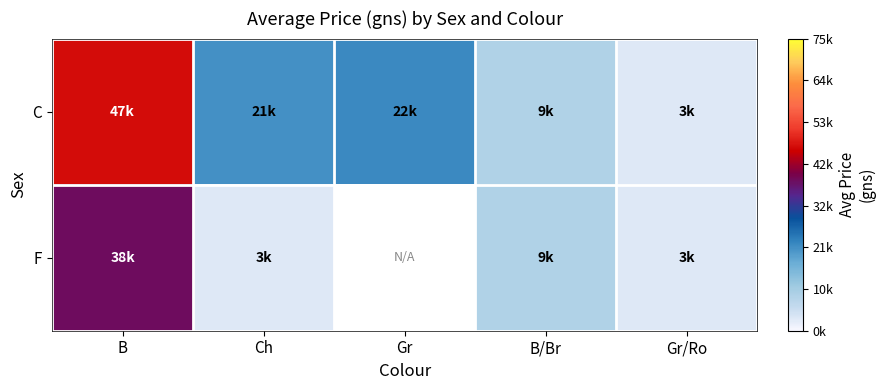

Between Gr and B/Br, which series saw the biggest shift?

C